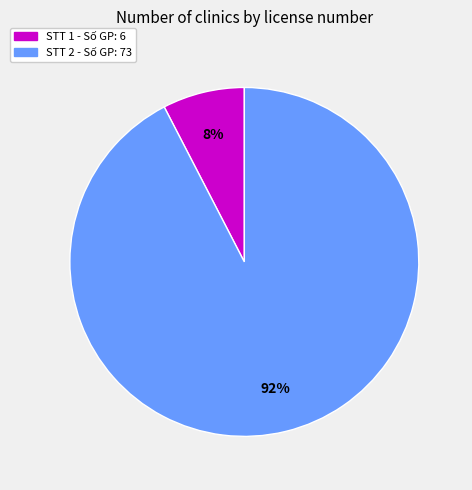

How many segments does this pie chart have?

2